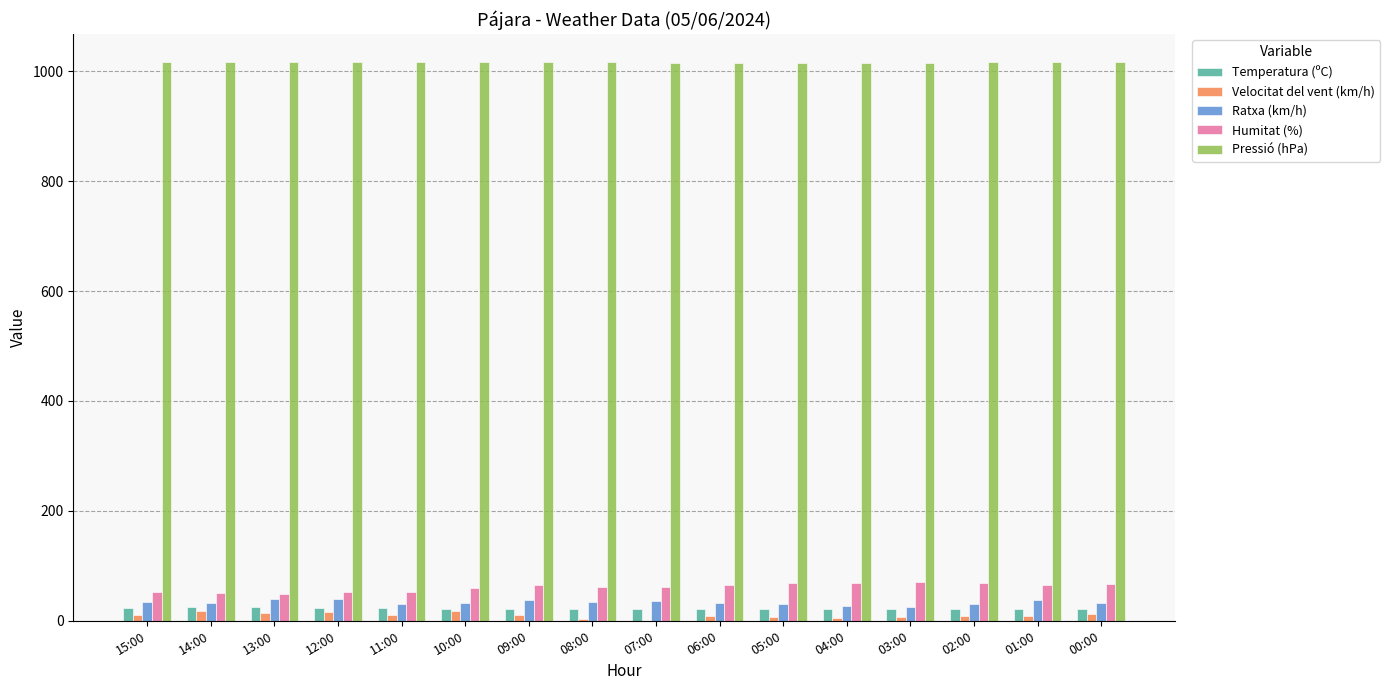

The Velocitat del vent (km/h) series shows 10.0 at 11:00. True or false?

True